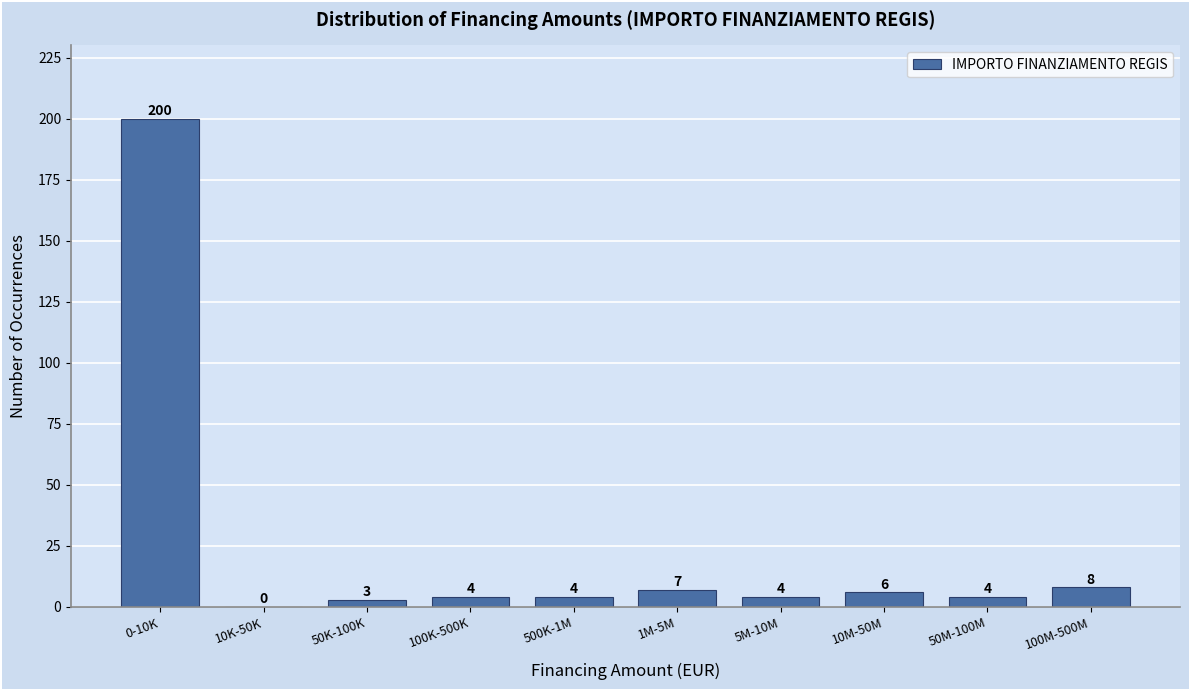

Reading left to right, transcribe all the data shown in this chart.

0-10K=200	10K-50K=0	50K-100K=3	100K-500K=4	500K-1M=4	1M-5M=7	5M-10M=4	10M-50M=6	50M-100M=4	100M-500M=8